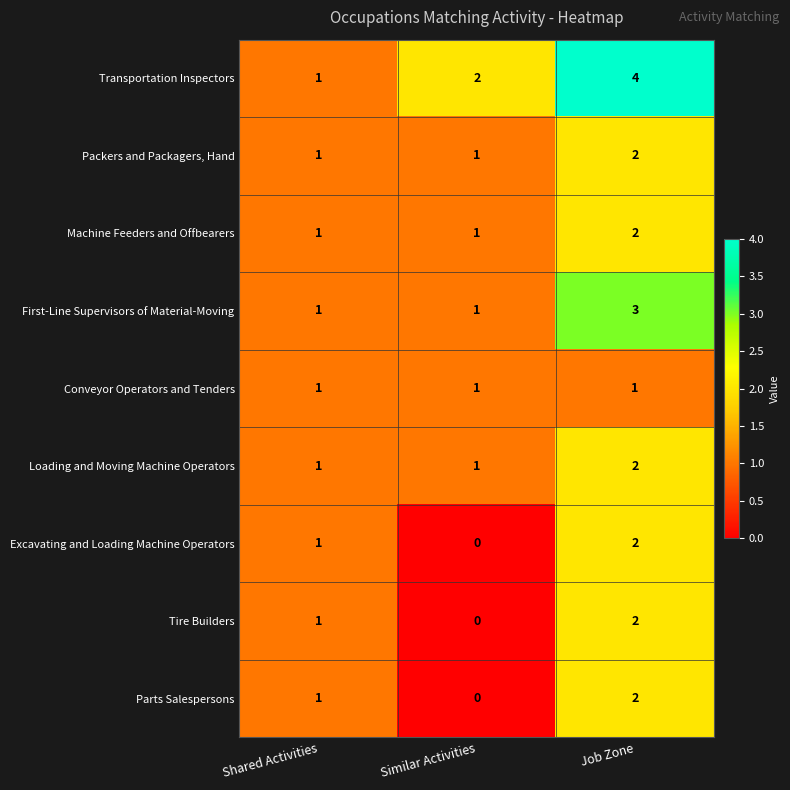

Rank the categories by Tire Builders value from highest to lowest.

Job Zone, Shared Activities, Similar Activities